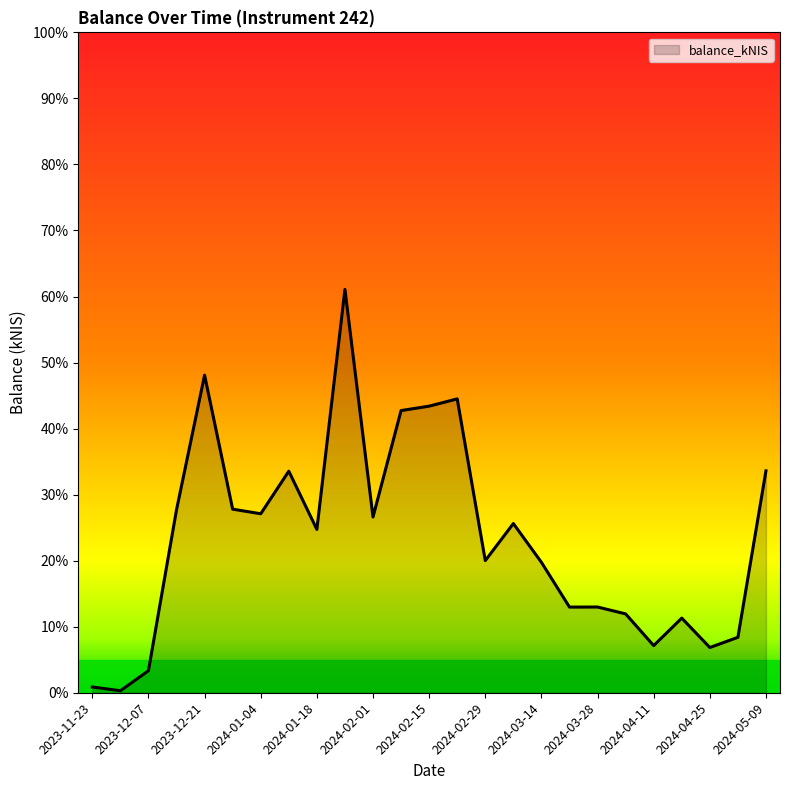

What is the greatest value displayed?

61.1